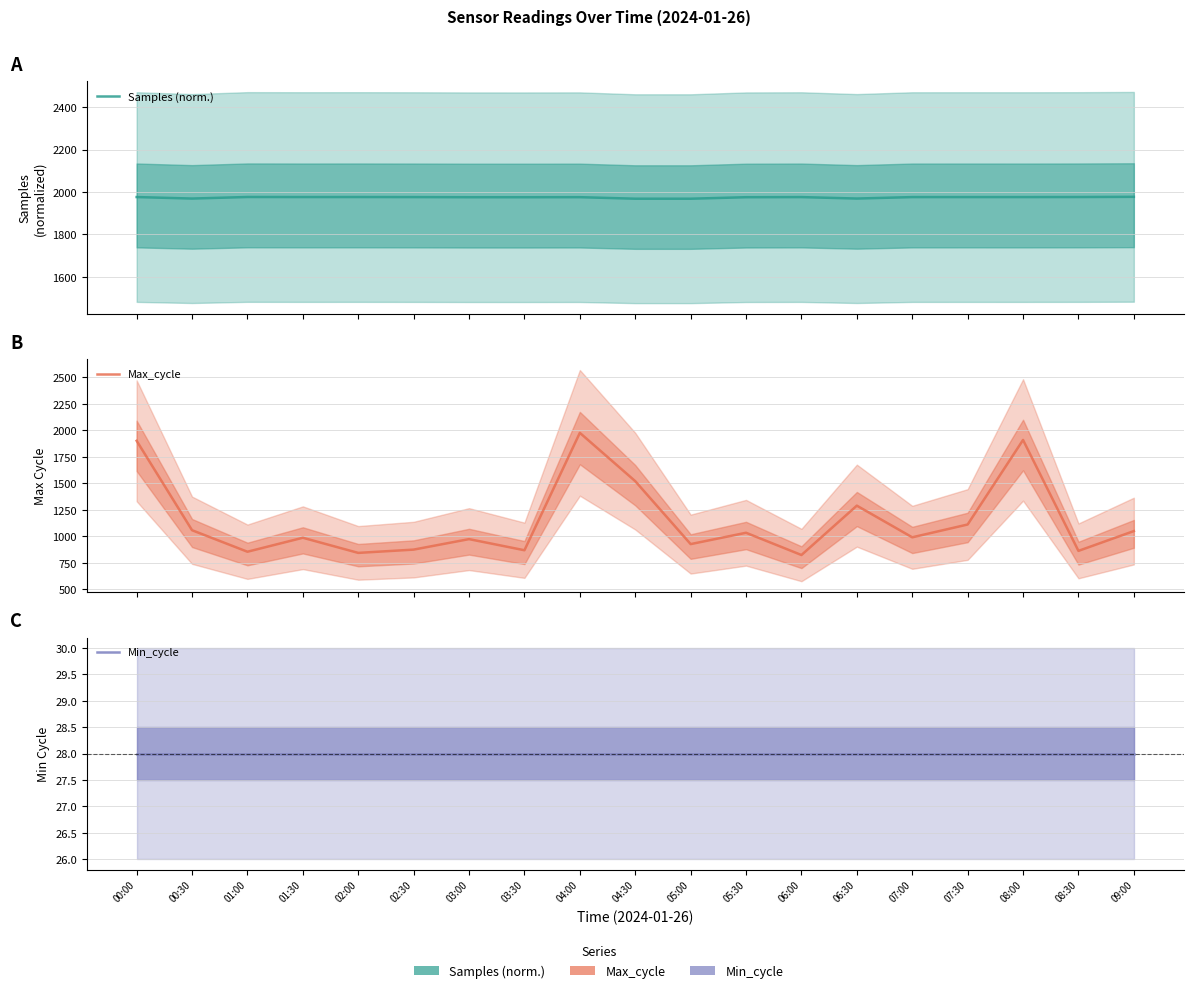

Count the number of categories in the chart.

19